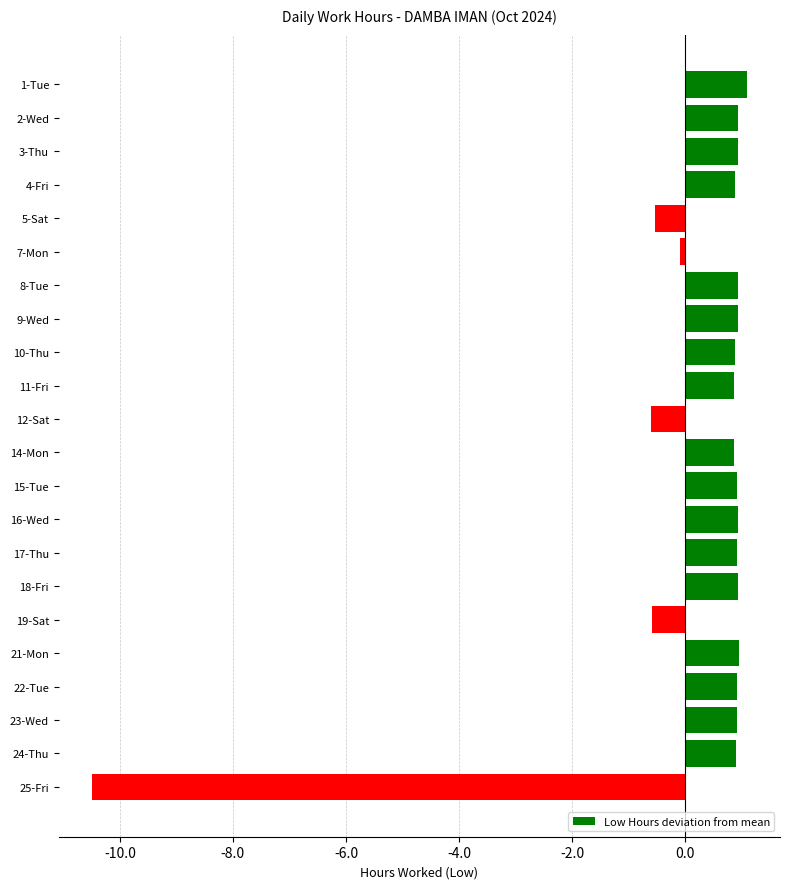

What is the sum of the values at 11-Fri and 23-Wed?

1.8